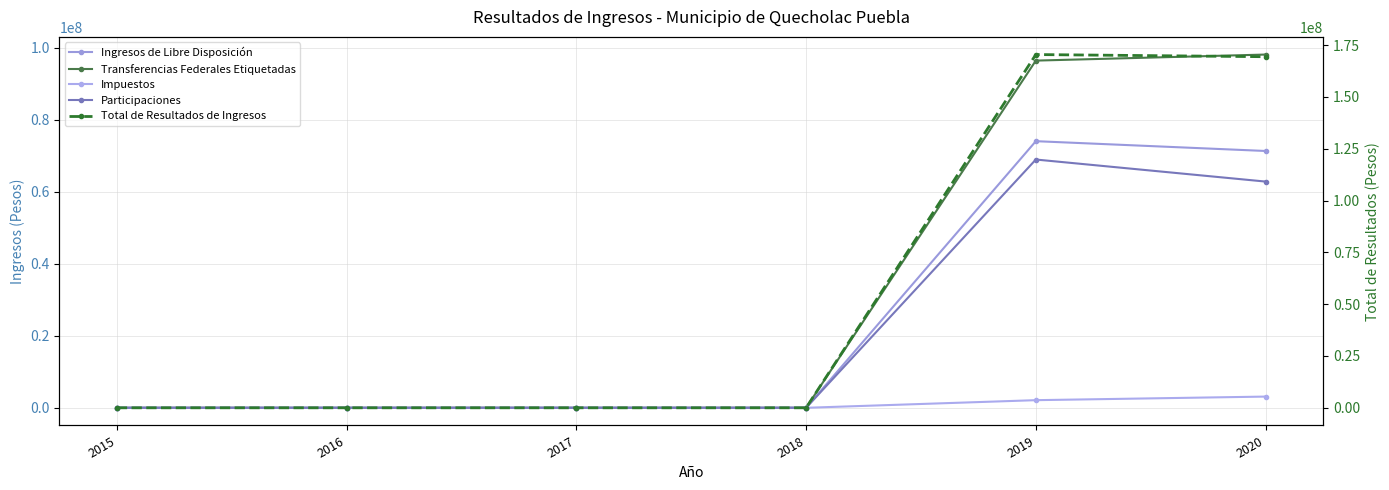

The Total de Resultados de Ingresos series shows 0.0 at 2016. True or false?

True